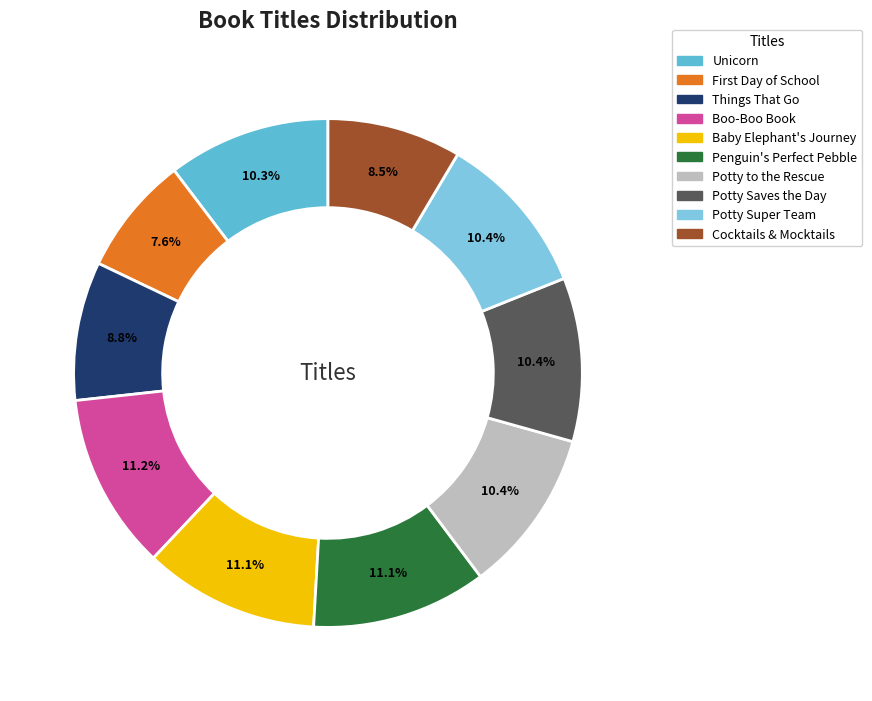

Does any single category account for the majority?

No